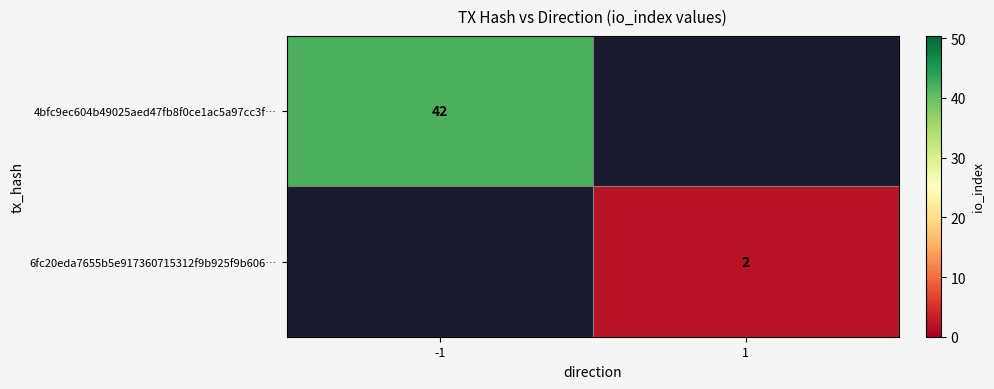

Is the value of 4bfc9ec604b49025aed47fb8f0ce1ac5a97cc3f… at -1 greater than the value of 6fc20eda7655b5e917360715312f9b925f9b606… at 1?

Yes